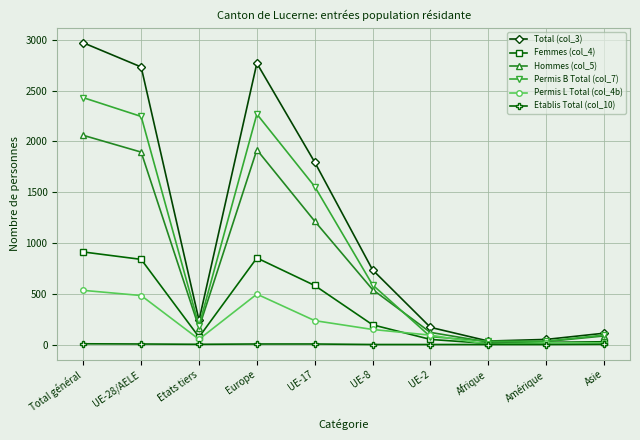

True or false: Femmes (col_4) has a value of 1609 at Total général.

False